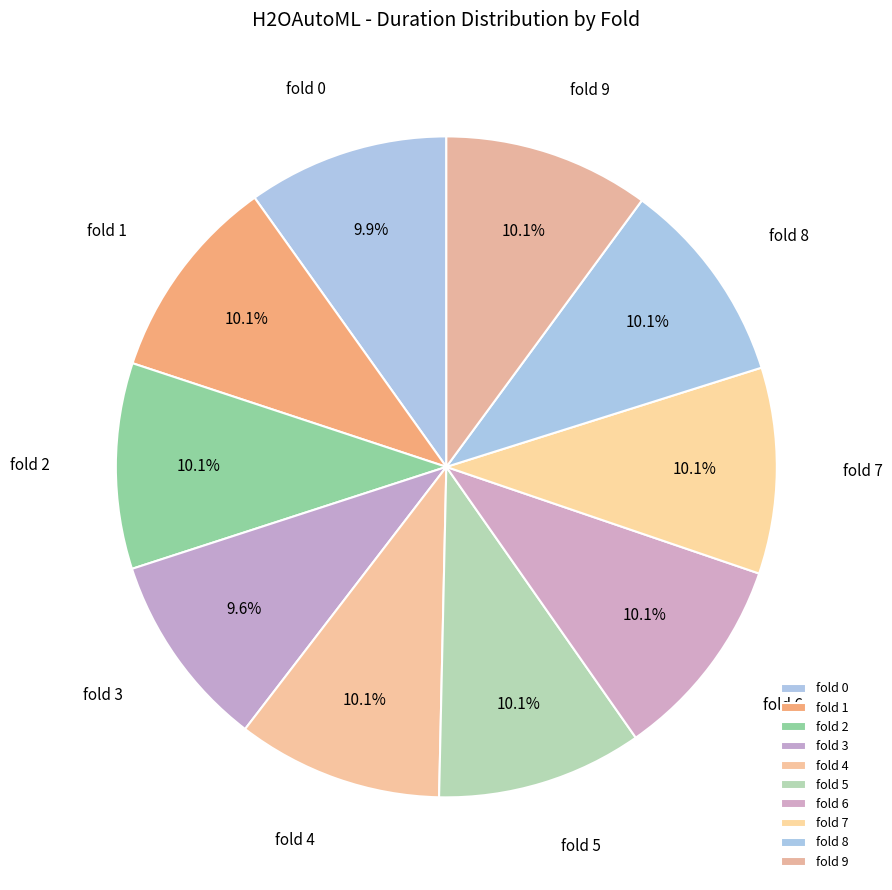

To the nearest percent, what is the combined percentage of fold 9 and fold 1?

20%